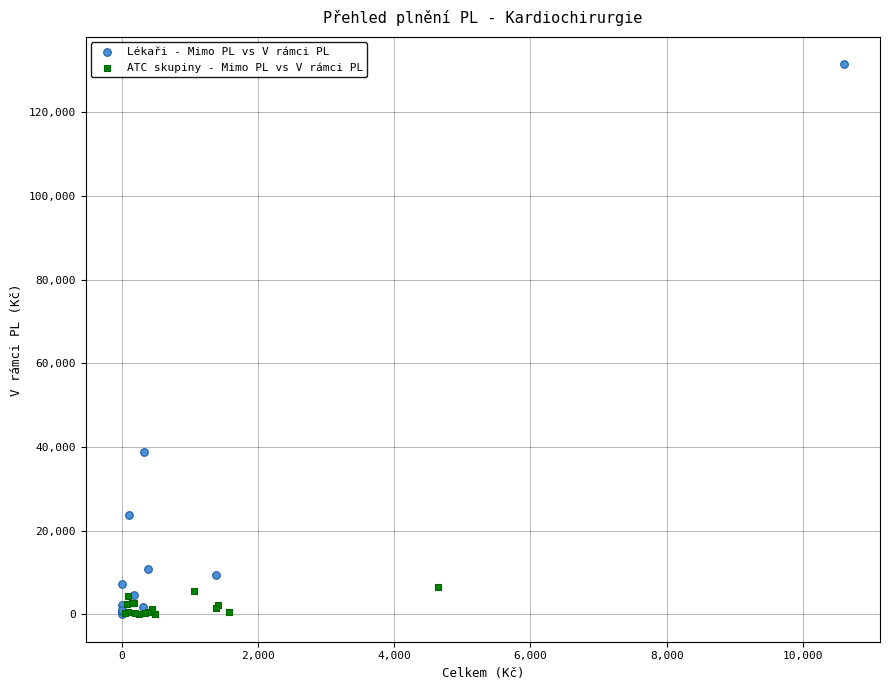

Which series has the largest Y range (max minus min)?

Lékaři - Mimo PL vs V rámci PL